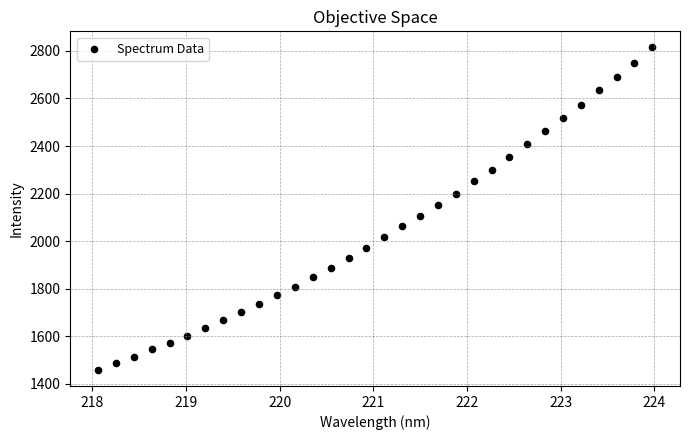

What is the range of Y values (max minus min)?

1354.9